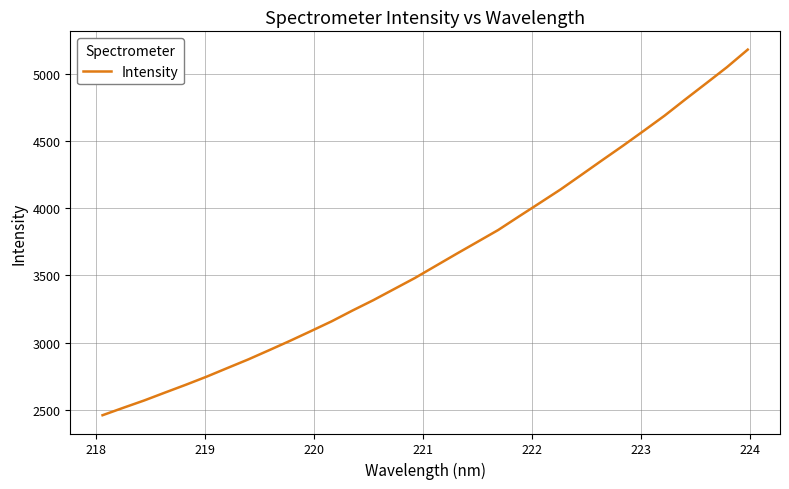

What is the difference between the maximum and minimum values?

2716.3